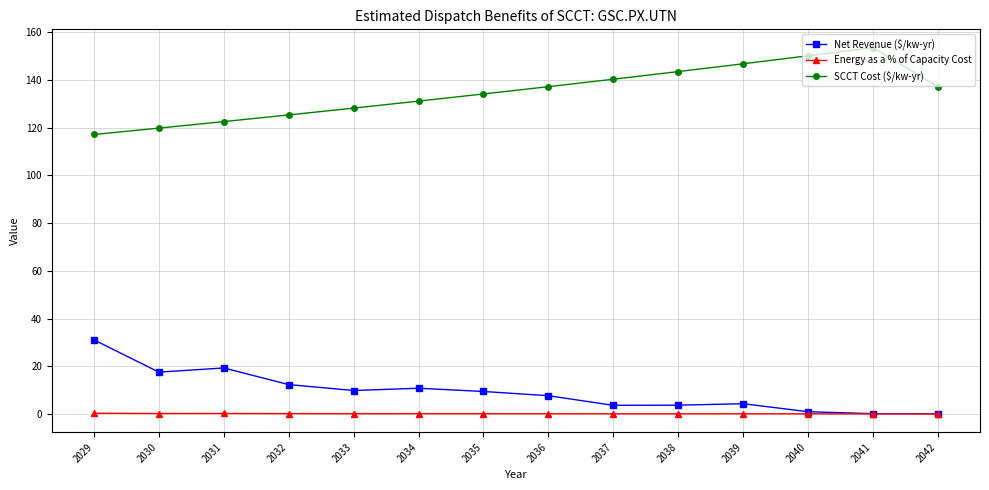

In SCCT Cost ($/kw-yr), how many points are higher than both neighbors (excluding endpoints)?

1